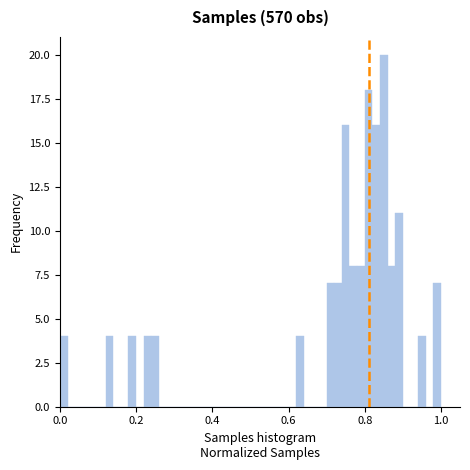

Around what value on the x-axis is the tallest bar? Give the approximate position of its centre, as read against the axis.

0.86